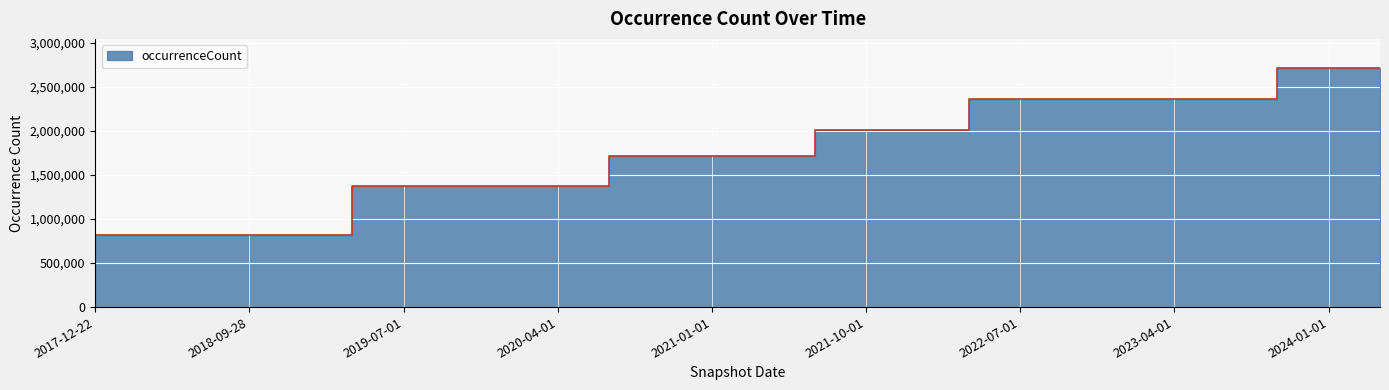

Reading left to right, what are all the values shown in this chart?

817267	817267	817267	817267	817267	1375777	1375777	1375854	1375854	1375955	1718994	1718994	1718994	1718994	2011673	2011673	2011673	2362127	2362127	2362127	2362127	2362127	2362127	2719612	2719612	2719612